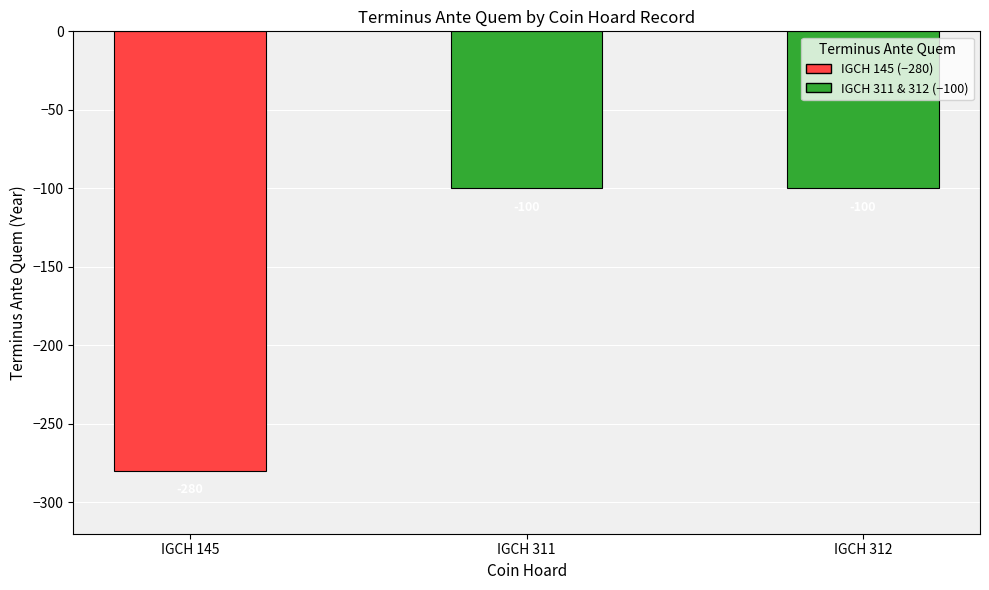

Does the chart contain any negative values?

Yes